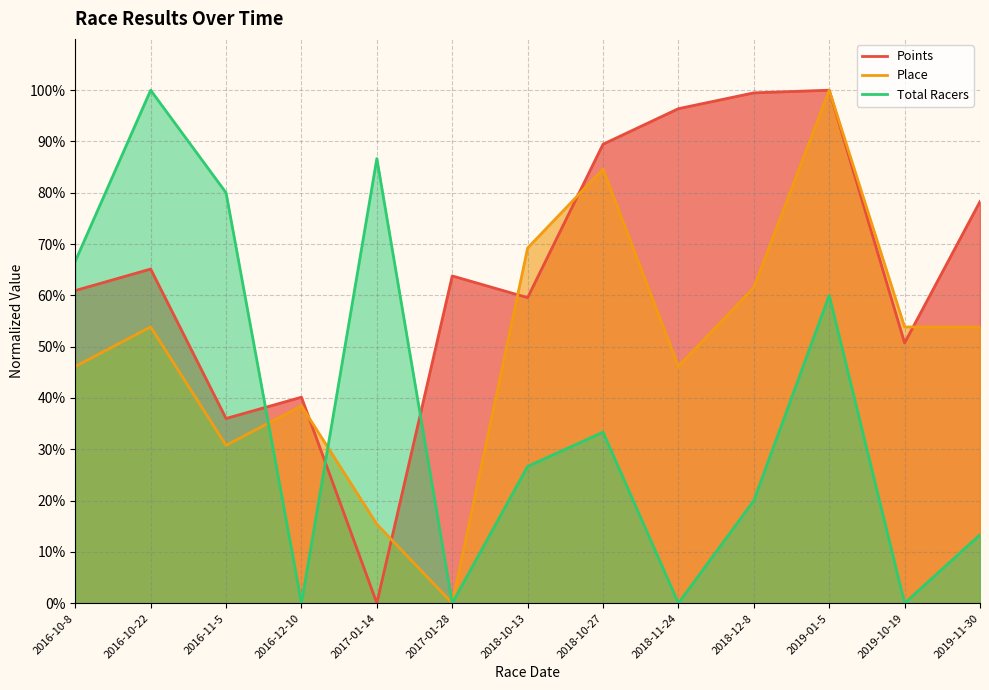

What is the highest value of the Points series?

100.0